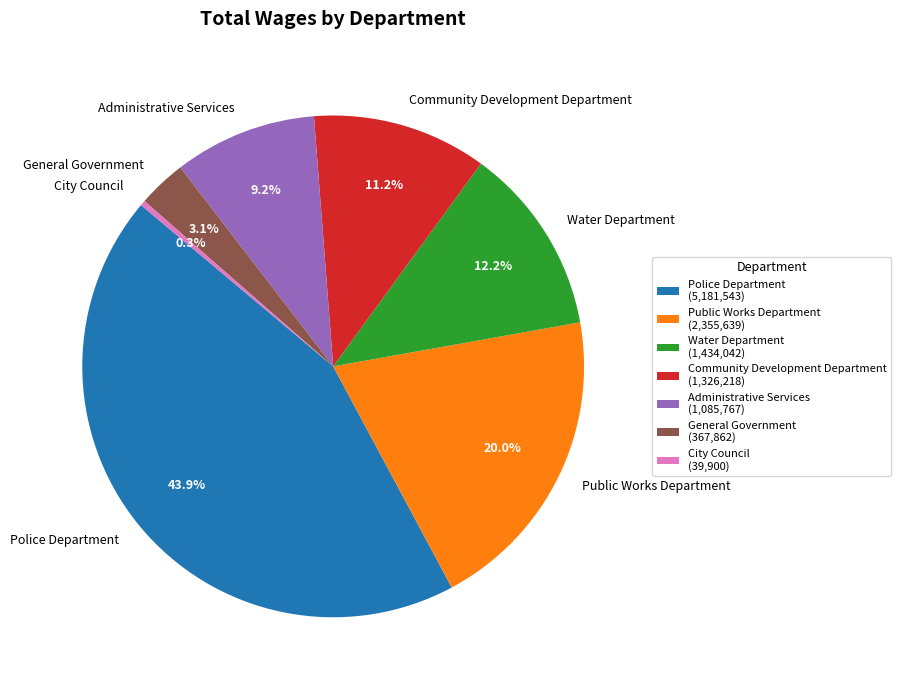

The Police Department slice represents 44% of the pie. True or false?

True